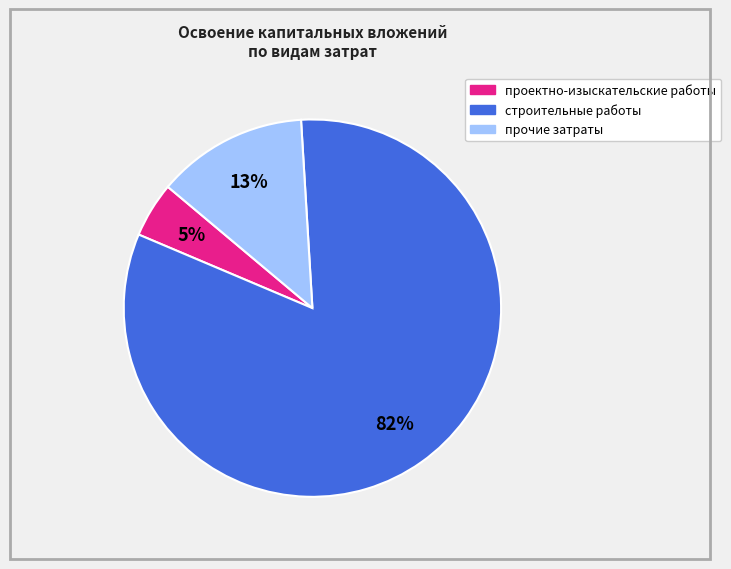

Is it true that прочие затраты is 5% of the pie?

False